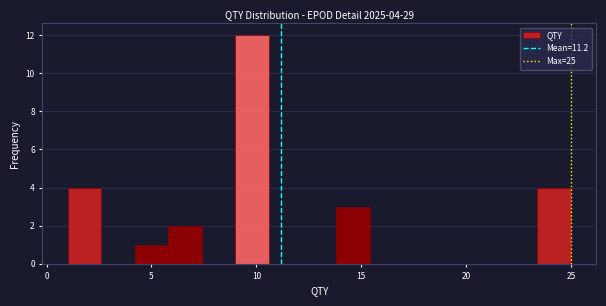

Read against the x-axis, roughly where is the centre of the tallest bar?

10.0